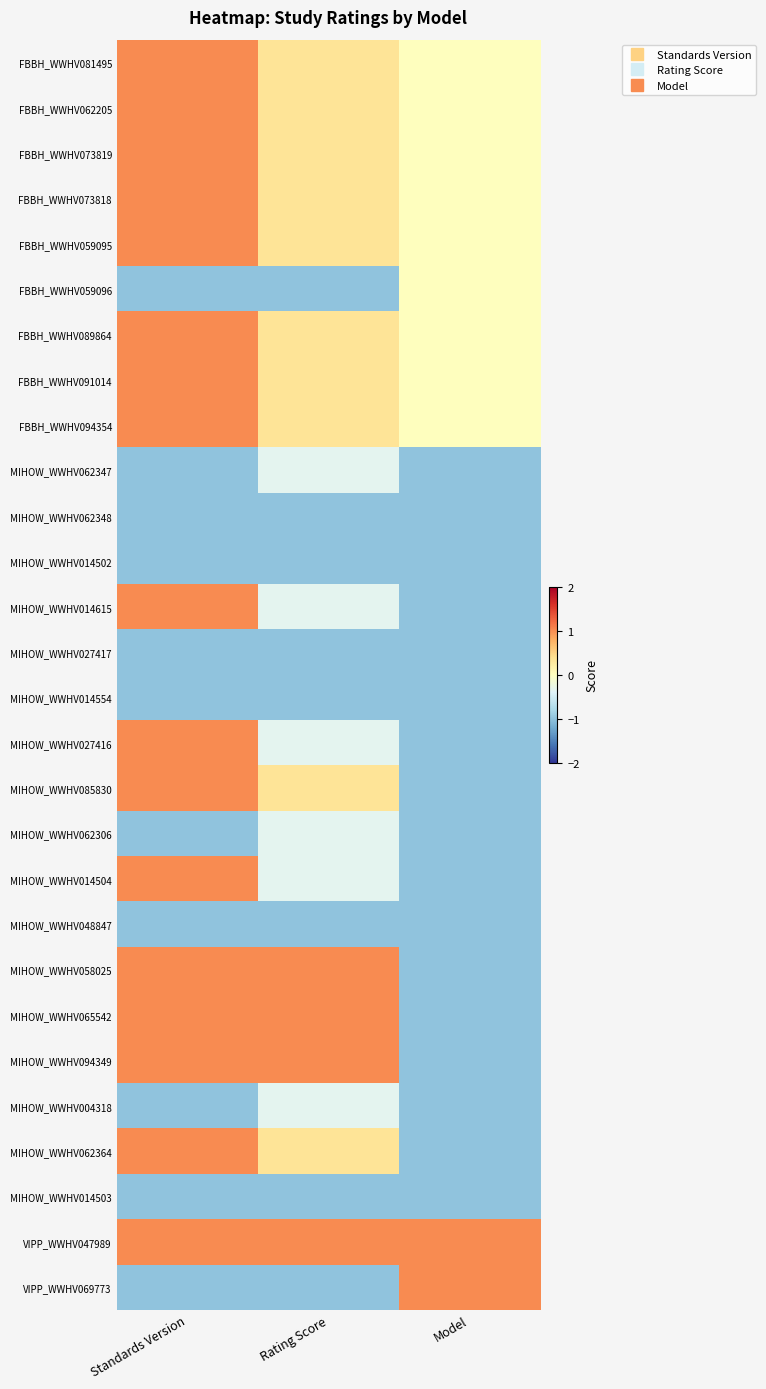

List the series in order of their peak value, lowest first.

MIHOW_WWHV062348, MIHOW_WWHV014502, MIHOW_WWHV027417, MIHOW_WWHV014554, MIHOW_WWHV048847, MIHOW_WWHV014503, MIHOW_WWHV062347, MIHOW_WWHV062306, MIHOW_WWHV004318, FBBH_WWHV059096, FBBH_WWHV081495, FBBH_WWHV062205, FBBH_WWHV073819, FBBH_WWHV073818, FBBH_WWHV059095, FBBH_WWHV089864, FBBH_WWHV091014, FBBH_WWHV094354, MIHOW_WWHV014615, MIHOW_WWHV027416, MIHOW_WWHV085830, MIHOW_WWHV014504, MIHOW_WWHV058025, MIHOW_WWHV065542, MIHOW_WWHV094349, MIHOW_WWHV062364, VIPP_WWHV047989, VIPP_WWHV069773